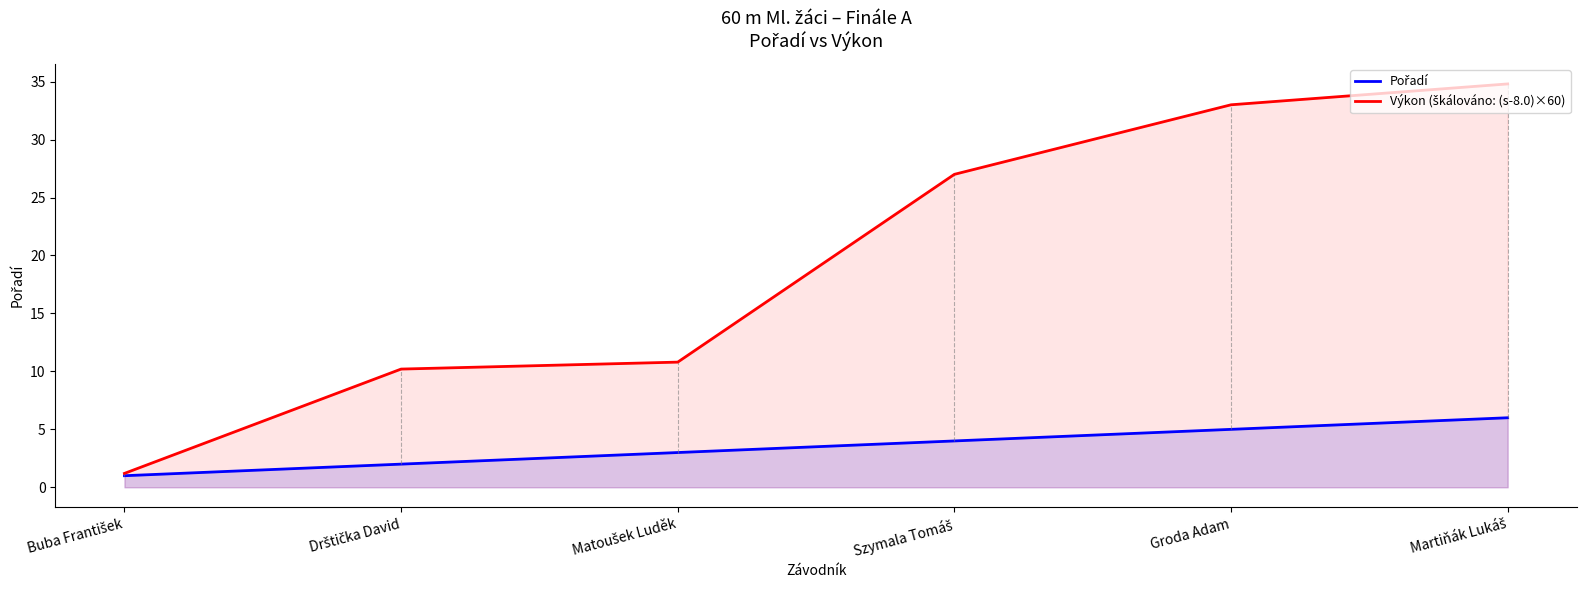

At which label does Pořadí reach its peak?

Martiňák Lukáš